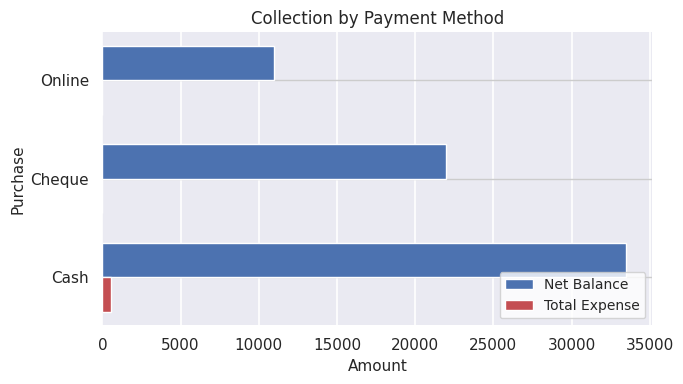

What is the total value across all series at Cheque?

22000